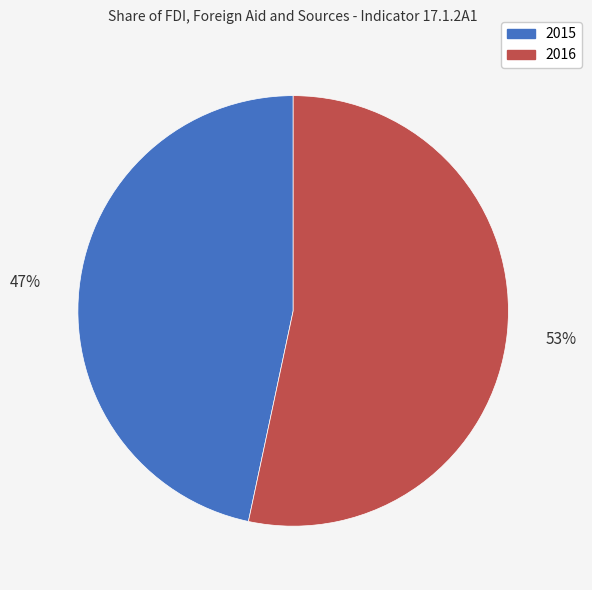

Which category has the smallest portion of the pie?

2015